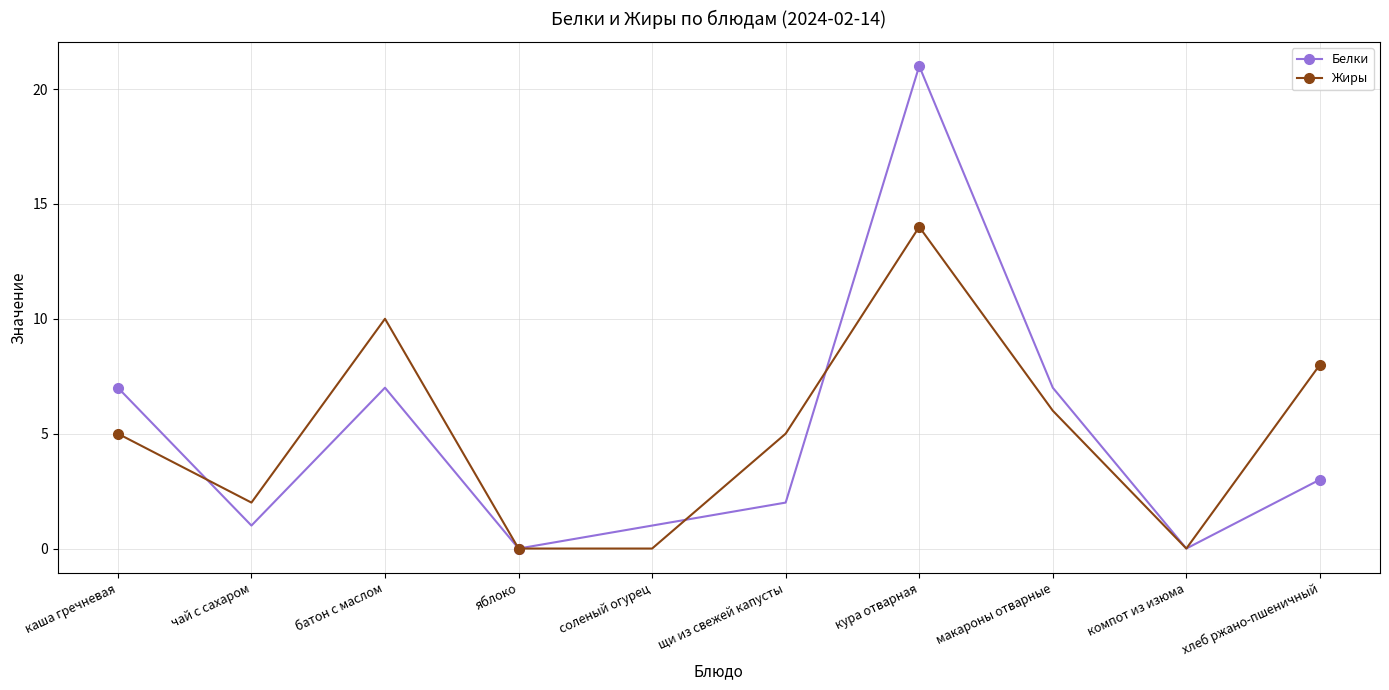

The value of Белки at кура отварная is 21. True or false?

True